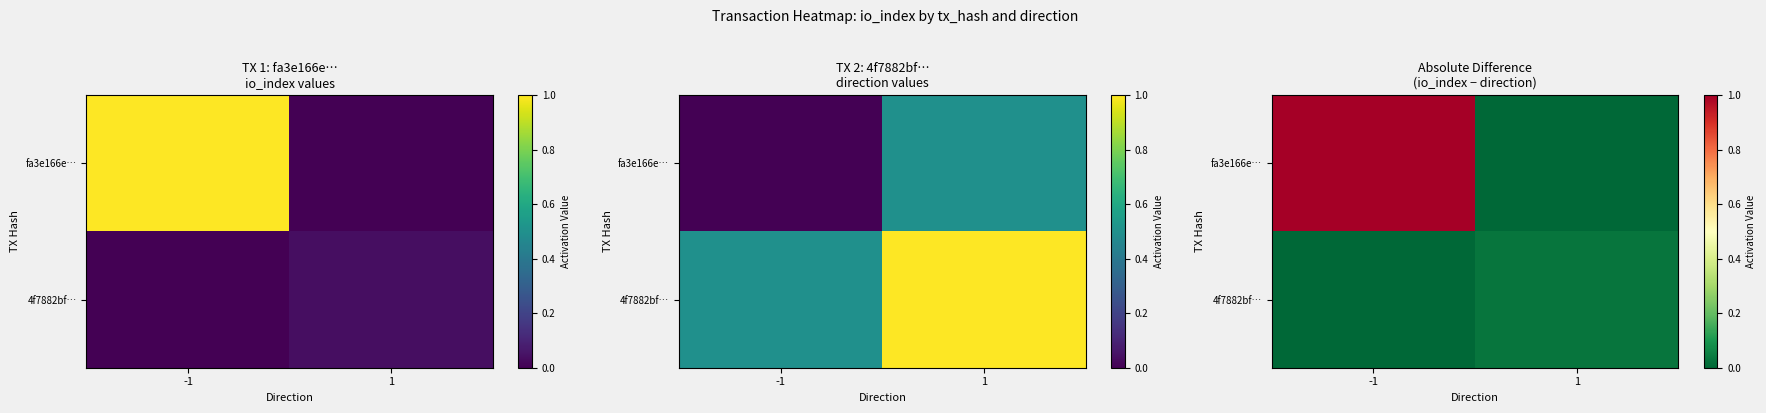

Rank the series by their average value, from lowest to highest.

4f7882bf…, fa3e166e…